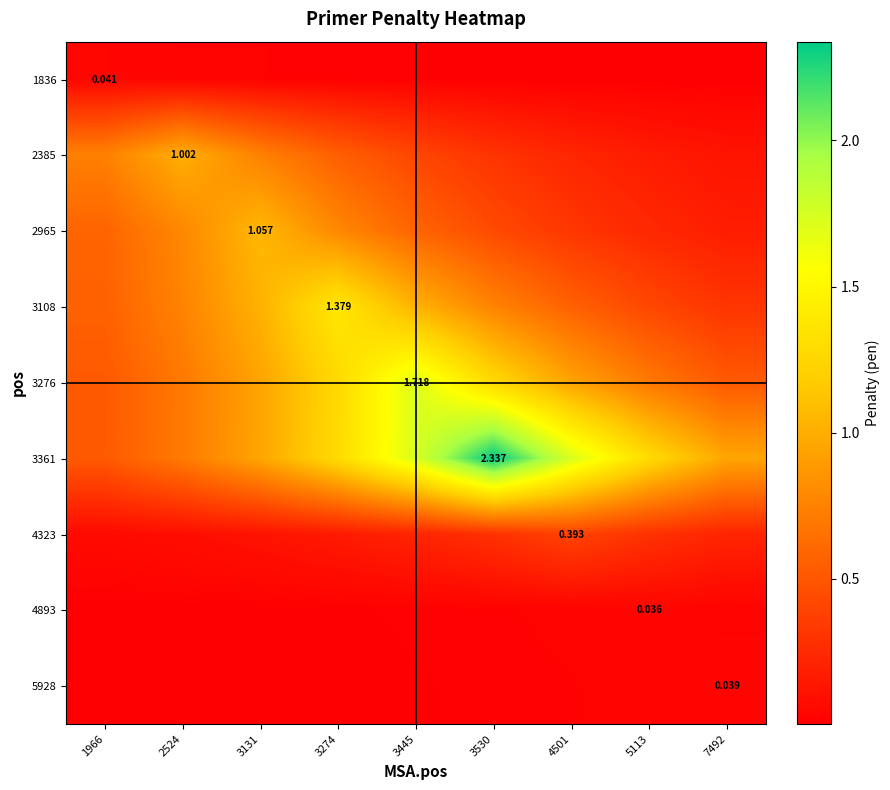

Is it true that 2965 equals 0.8 at 2524?

True